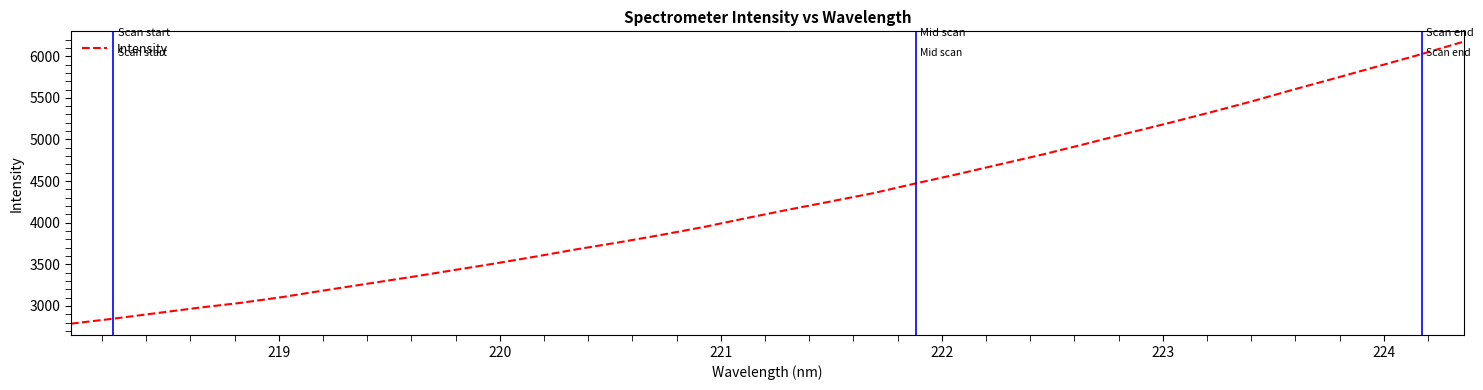

What is the greatest value displayed?

6175.8